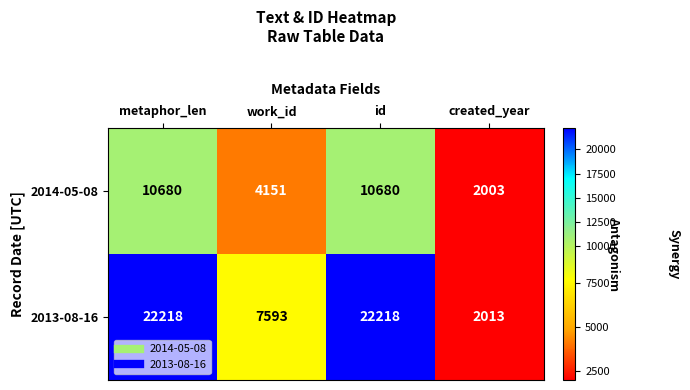

Where is 2014-05-08 nearest to the value 6341?

work_id